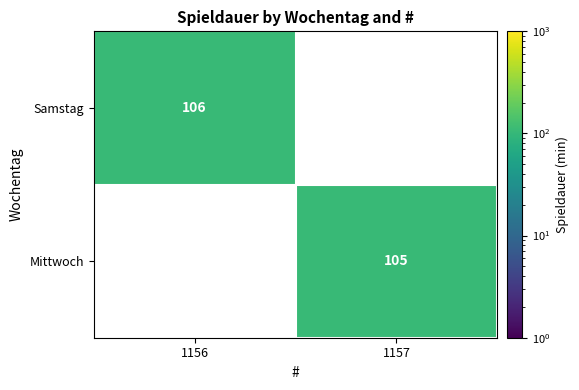

Is it true that Samstag equals 171.3 at 1156?

False